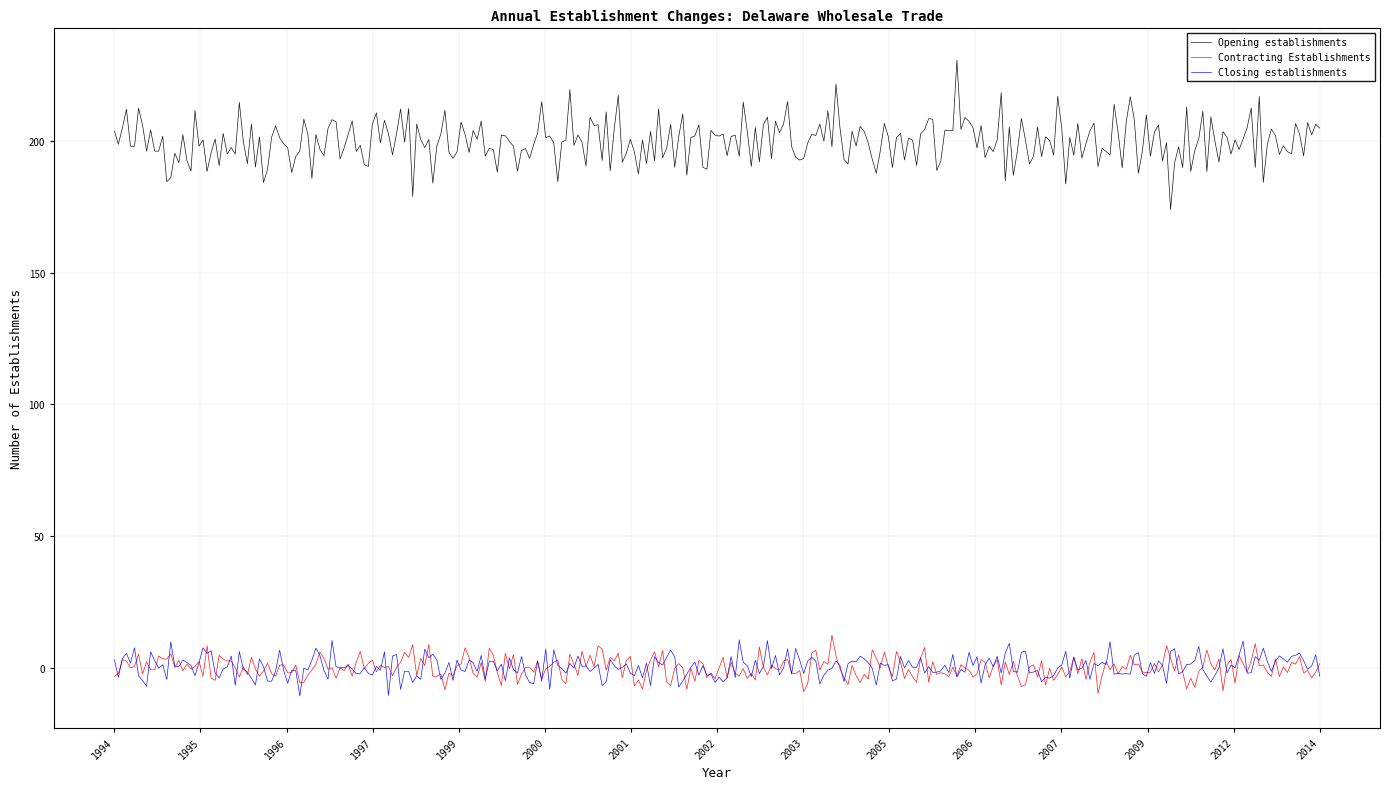

True or false: Closing establishments and Opening establishments intersect in this chart.

False